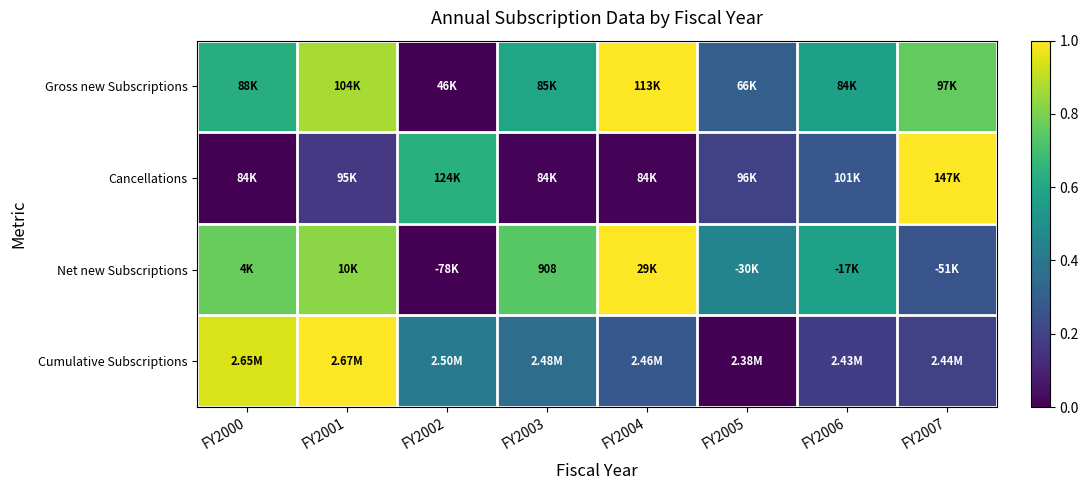

Between FY2002 and FY2001, which is larger?

FY2001